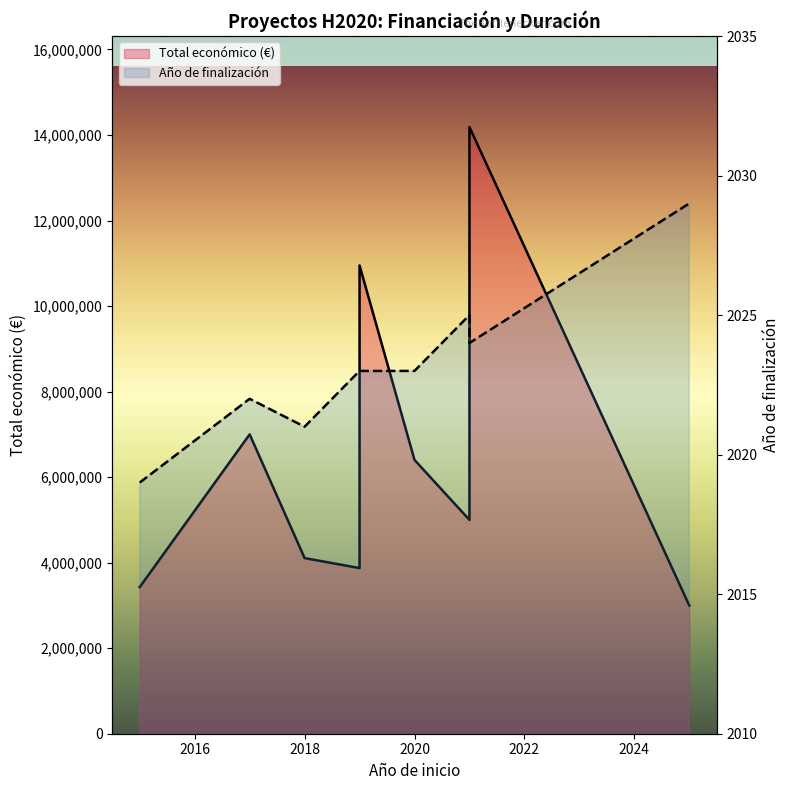

What is the average value of the Total económico (€) series?

6438766